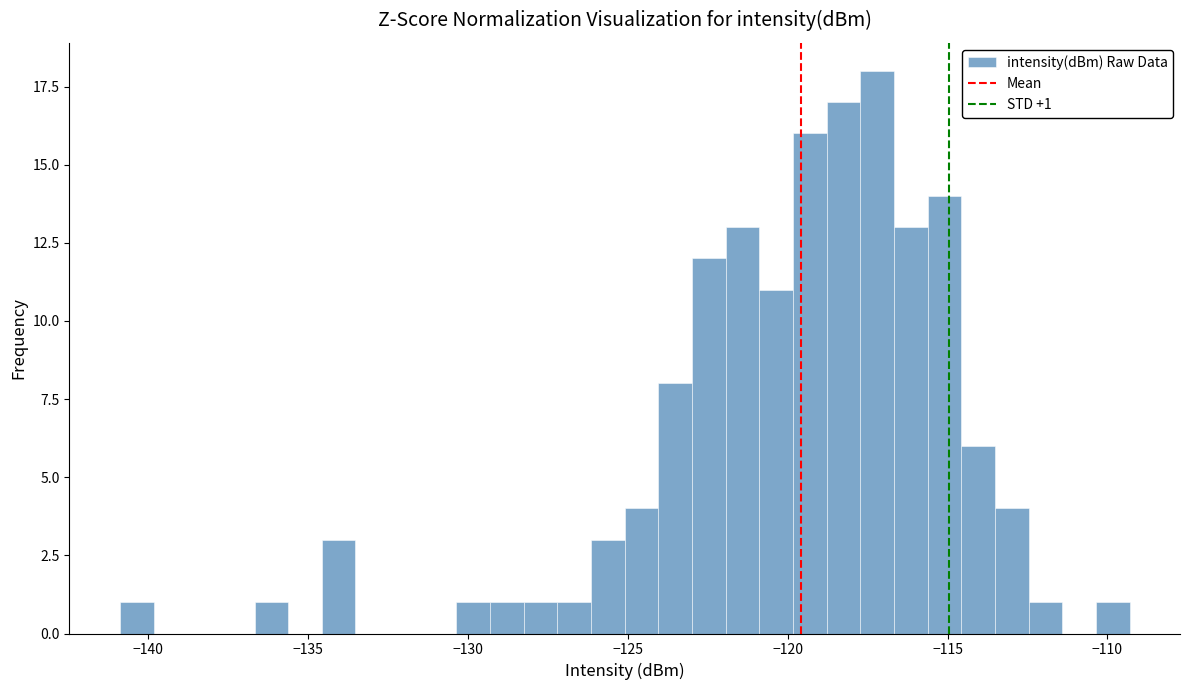

Around what value on the x-axis is the tallest bar? Give the approximate position of its centre, as read against the axis.

-117.0